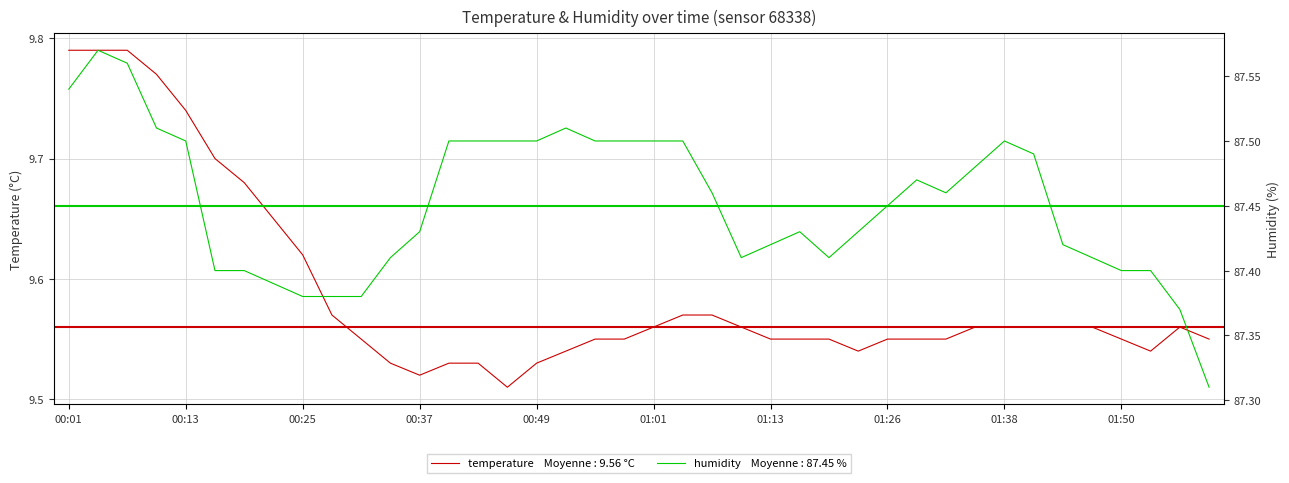

At which label is temperature closest to 9?

00:46